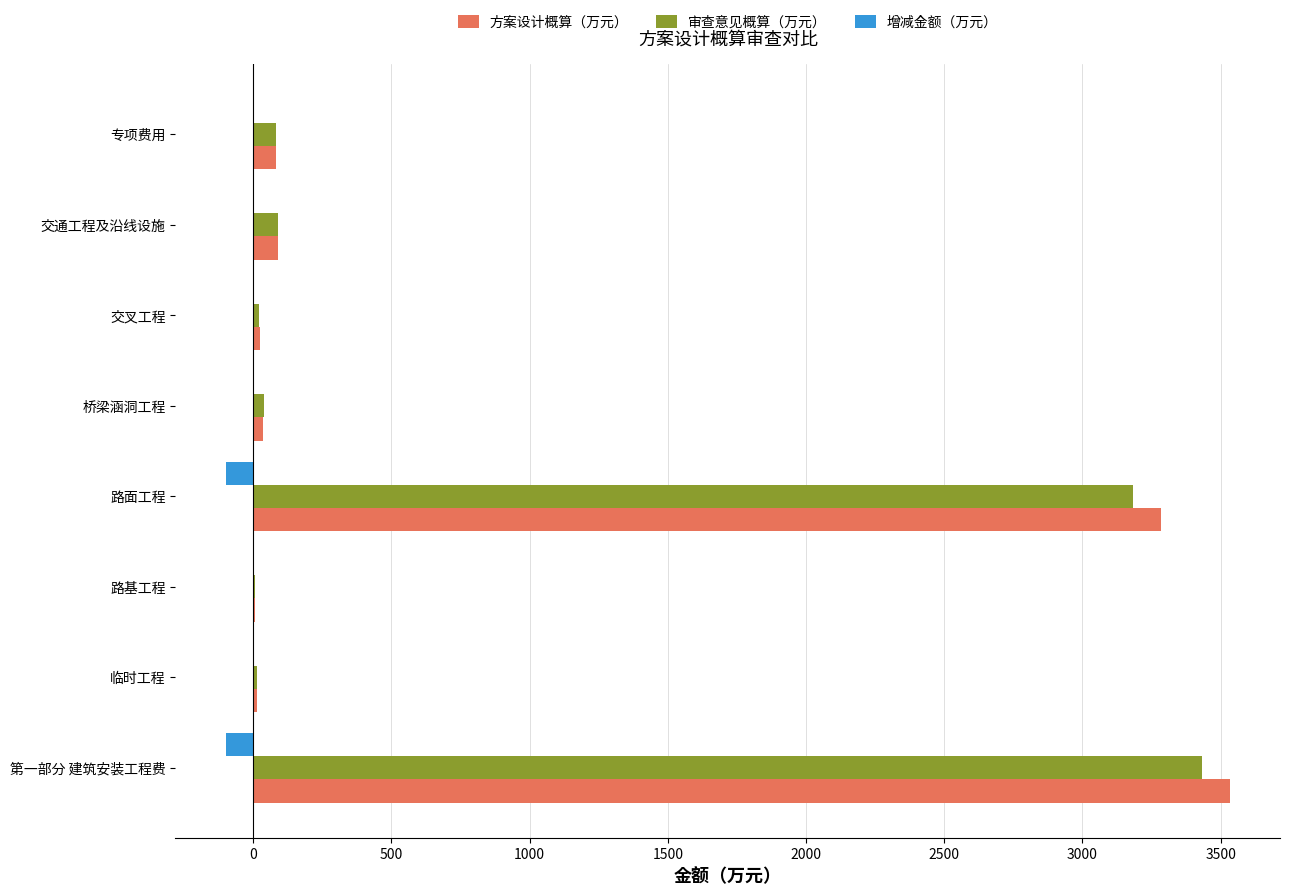

True or false: 增减金额（万元） has a value of -99.8 at 路面工程.

True